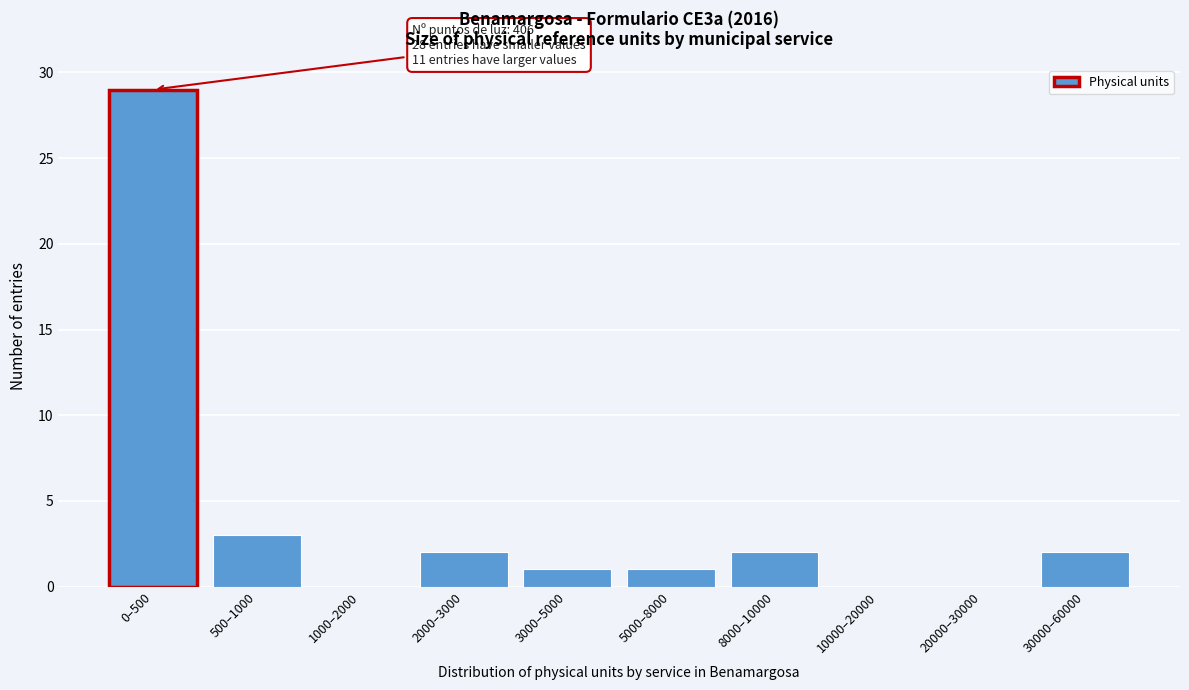

Reading left to right, list all the values displayed in this chart.

0–500=29	500–1000=3	1000–2000=0	2000–3000=2	3000–5000=1	5000–8000=1	8000–10000=2	10000–20000=0	20000–30000=0	30000–60000=2